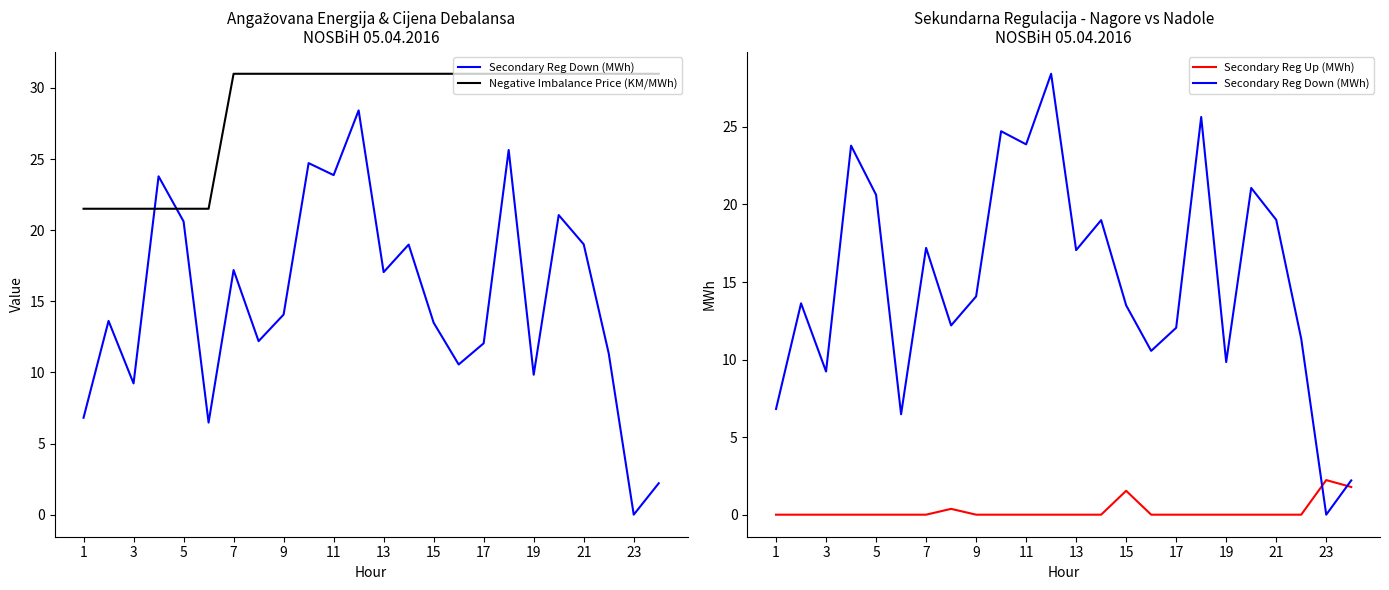

What is the label of the 14th point from the left?

13